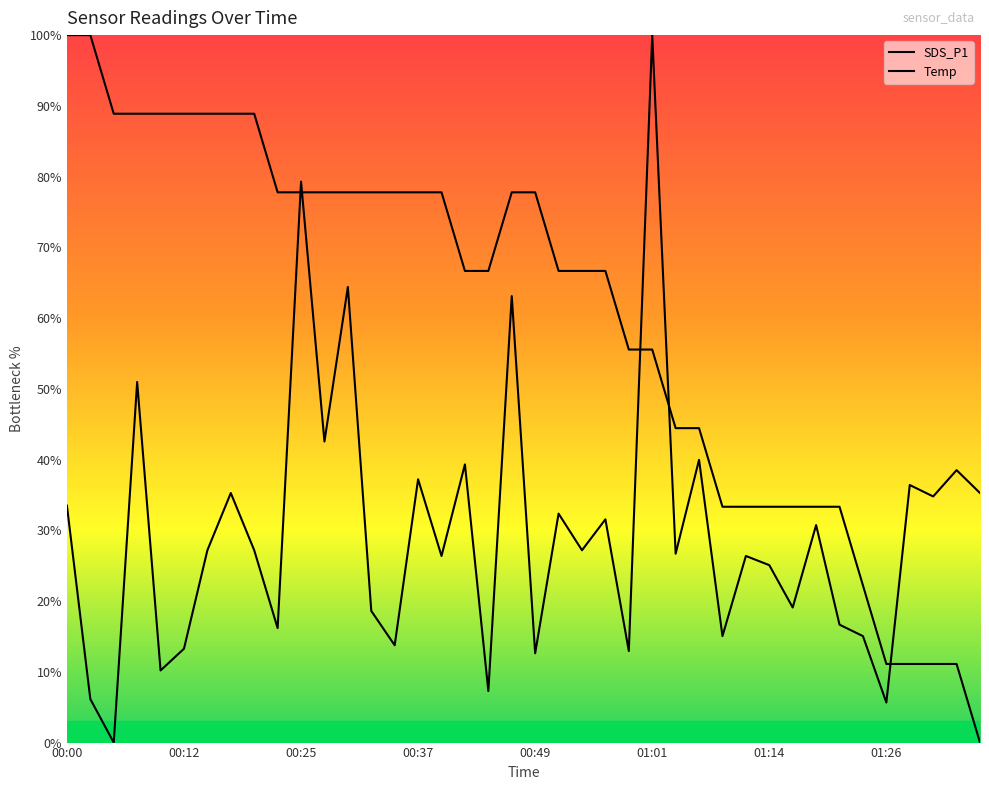

Reading left to right, transcribe all the data shown in this chart.

SDS_P1: 33.5	6.1	0.0	51.0	10.2	13.3	27.2	35.3	27.2	16.2	79.3	42.6	64.4	18.6	13.8	37.2	26.4	39.3	7.3	63.1	12.6	32.4	27.2	31.6	12.9	100.0	26.7	40.0	15.0	26.4	25.1	19.1	30.7	16.7	15.0	5.7	36.4	34.8	38.5	35.3
Temp: 100.0	100.0	88.9	88.9	88.9	88.9	88.9	88.9	88.9	77.8	77.8	77.8	77.8	77.8	77.8	77.8	77.8	66.7	66.7	77.8	77.8	66.7	66.7	66.7	55.6	55.6	44.4	44.4	33.3	33.3	33.3	33.3	33.3	33.3	22.2	11.1	11.1	11.1	11.1	0.0